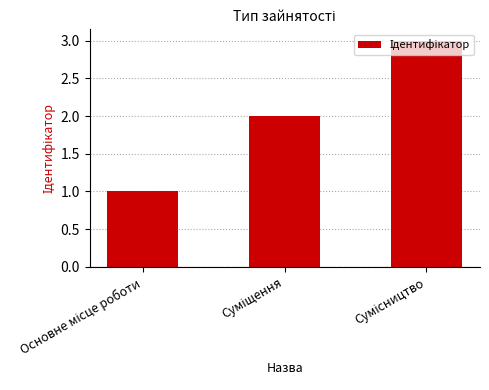

What is the sum of all values?

6